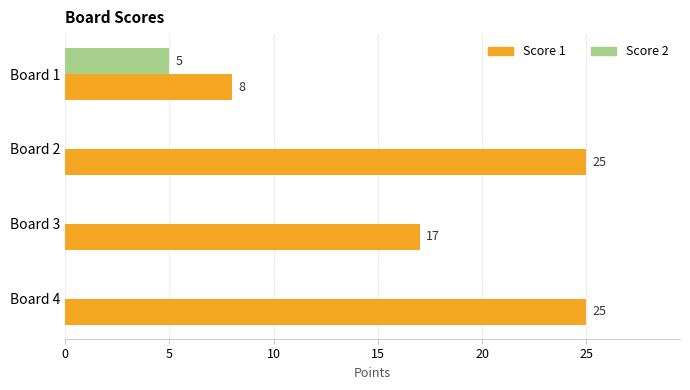

Between Board 1 and Board 4, which series saw the biggest shift?

Score 1